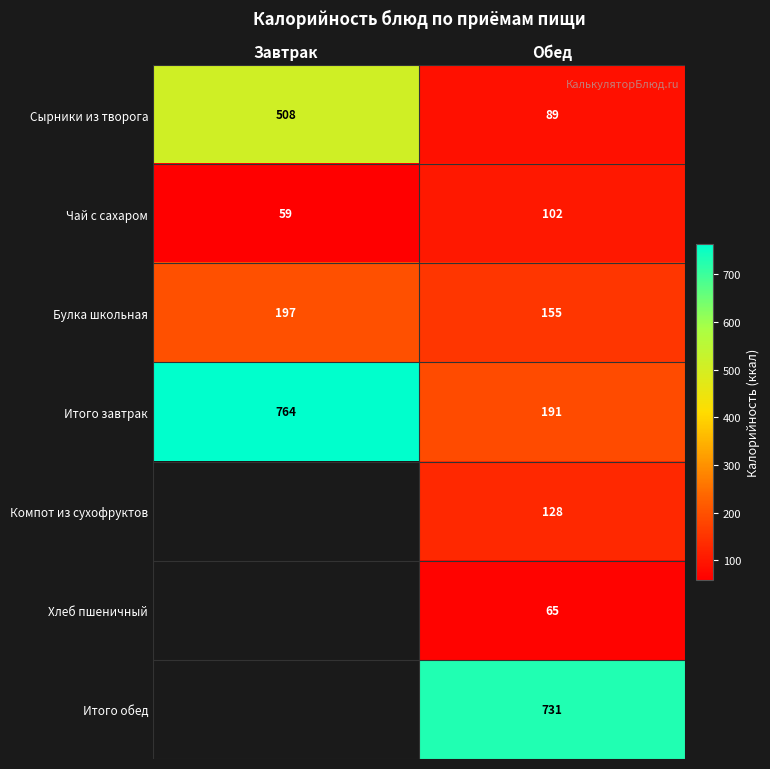

What is the sum of the Сырники из творога values at Обед and Завтрак?

597